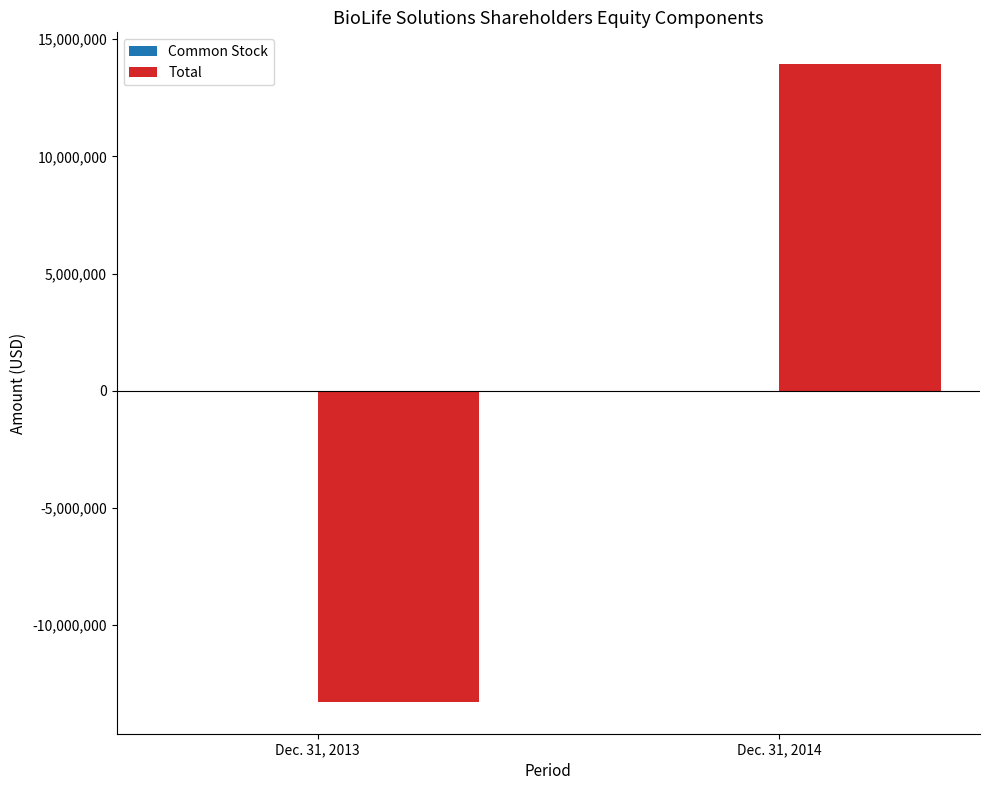

Which series has the widest spread of values?

Total